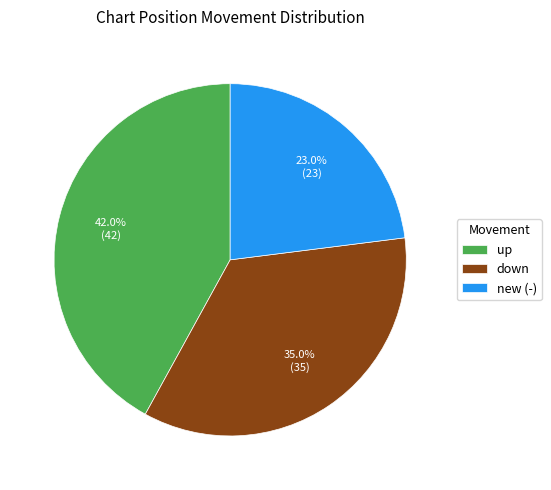

Is there a majority slice in this chart?

No